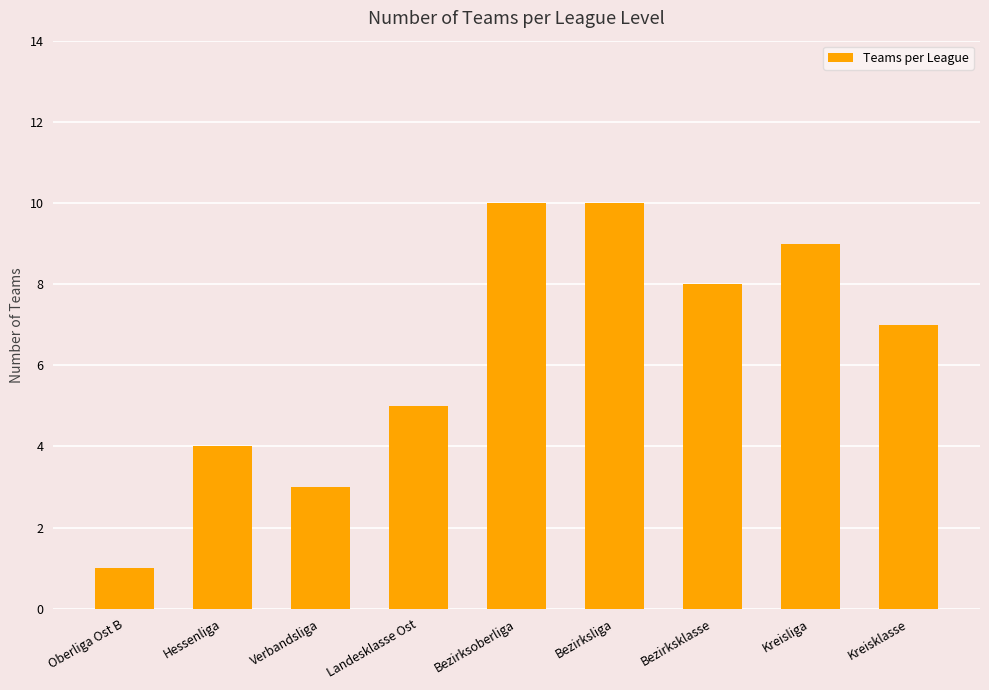

What is the value of the 7th bar from the left?

8